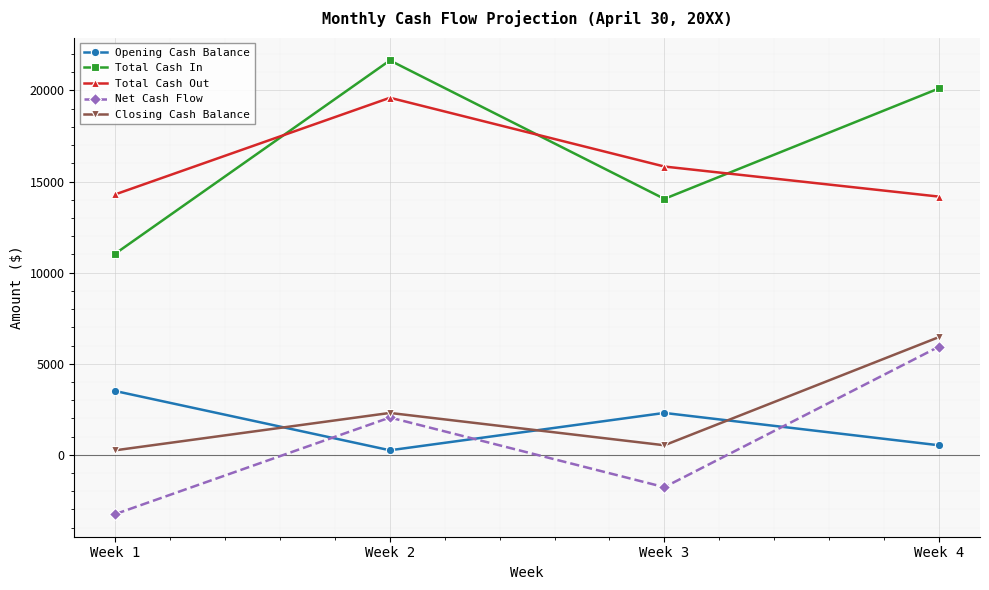

Is the value of Total Cash In at Week 2 greater than the value of Total Cash Out at Week 1?

Yes